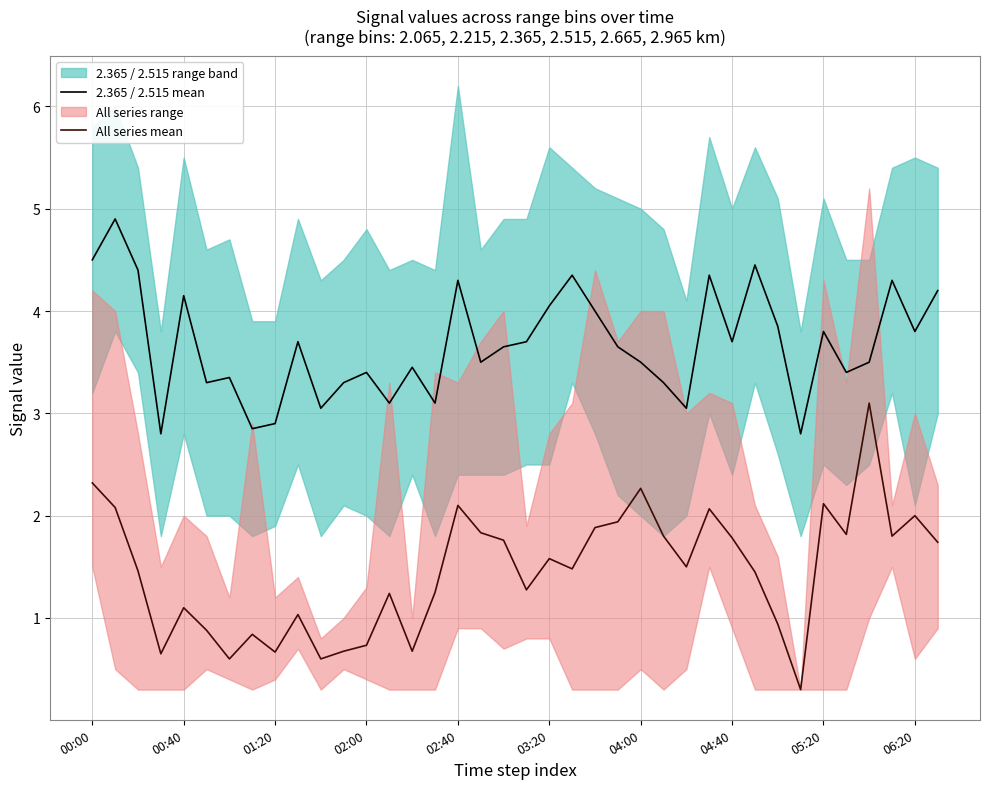

True or false: All series mean and 2.365 / 2.515 mean cross at least once.

False